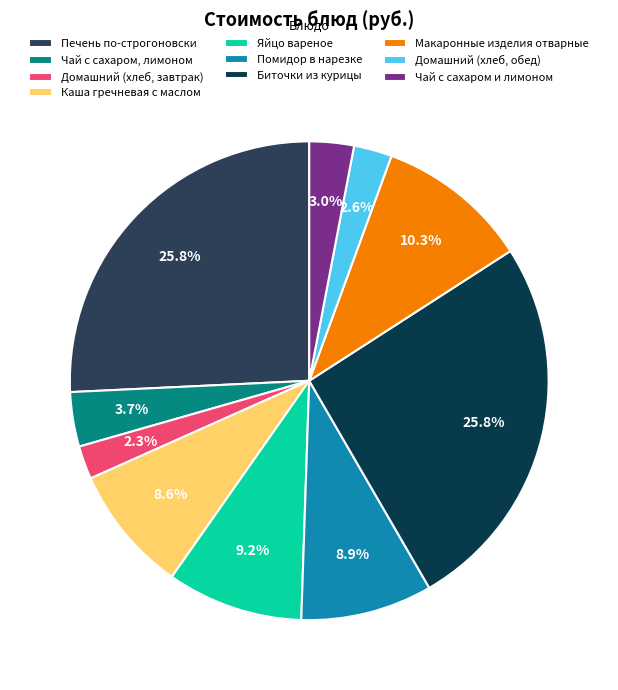

What percentage do Макаронные изделия отварные and Каша гречневая с маслом together represent?

18.9%